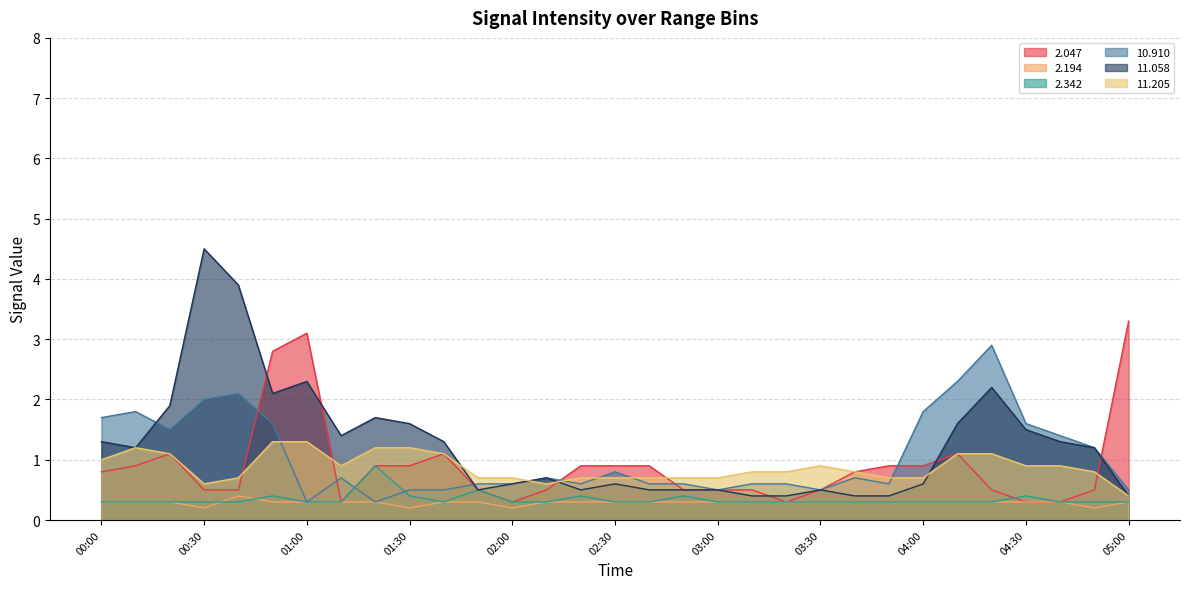

True or false:  10.910 has more than 2 interior local peaks.

True